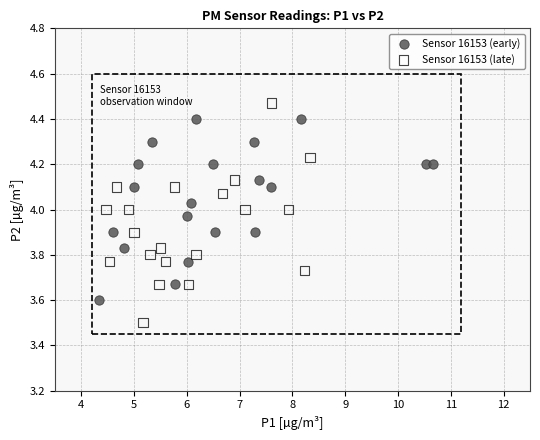

Which series reaches the minimum Y coordinate?

Sensor 16153 (late)